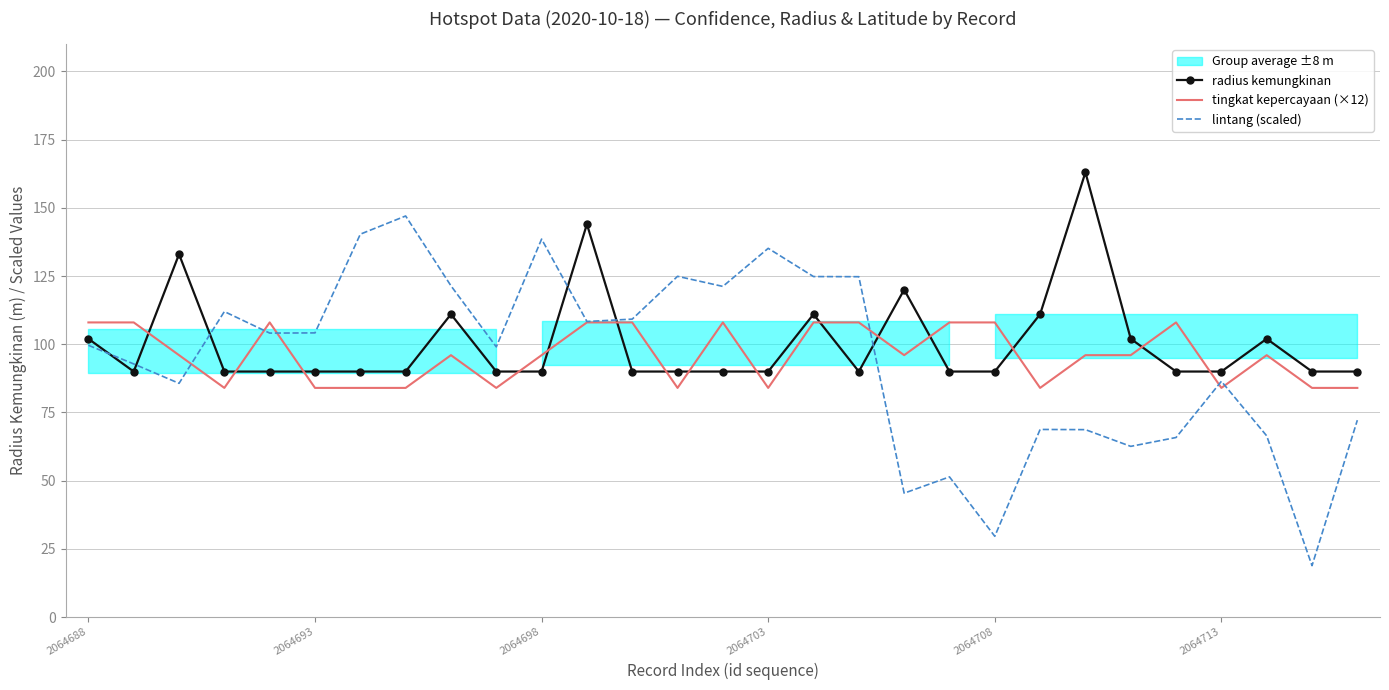

True or false: tingkat kepercayaan (×12) has more than 2 points higher than both neighbors.

True